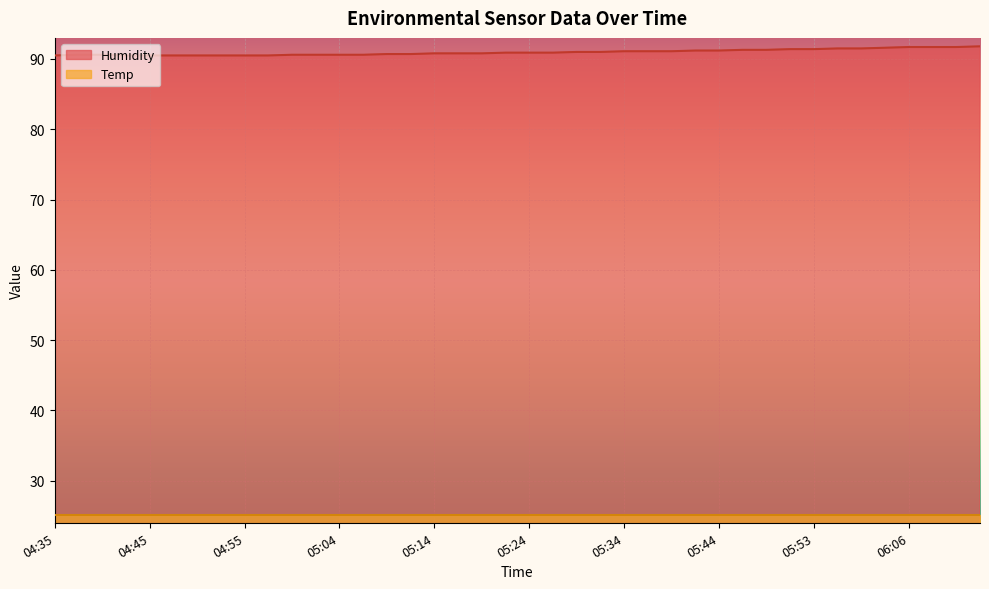

What is the maximum value shown in the chart?

91.8